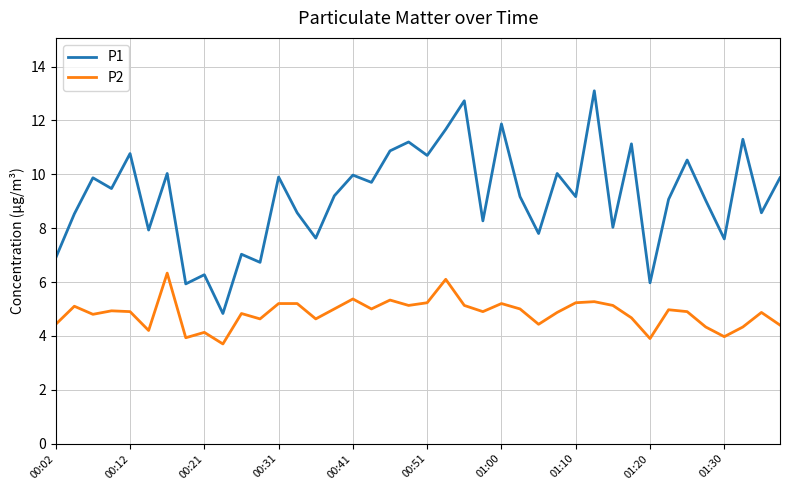

True or false: P1 and P2 intersect in this chart.

False